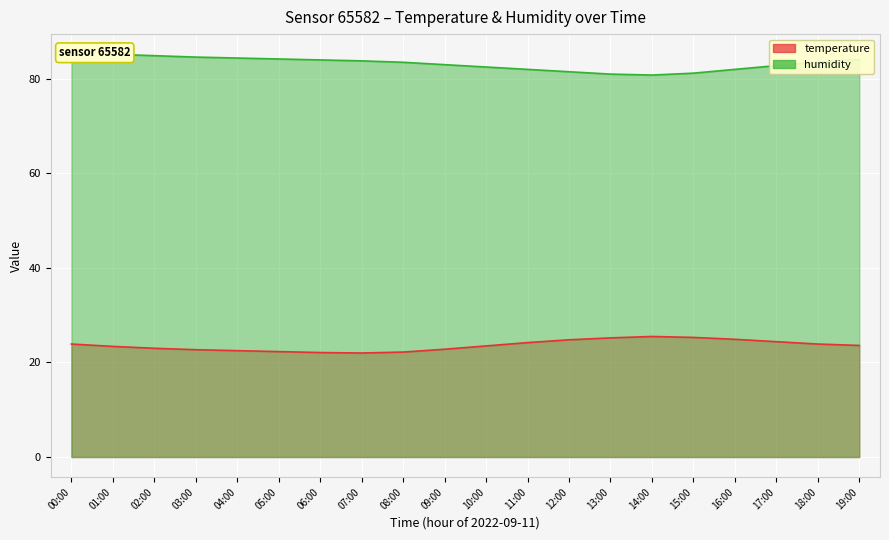

What is the approximate value of humidity at 04:00?

84.4